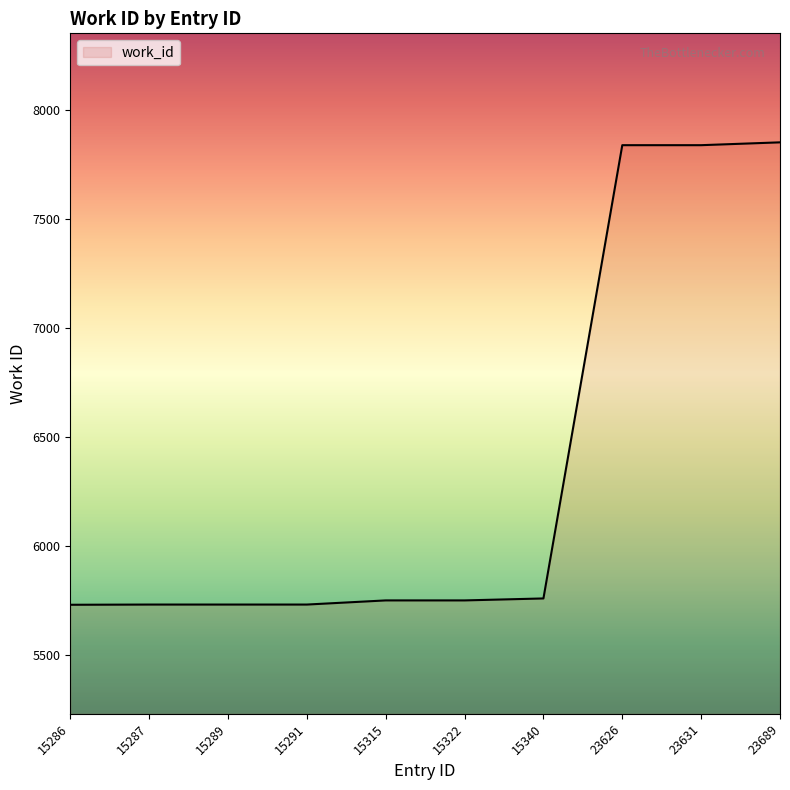

What is the difference between the maximum and minimum values?

2121